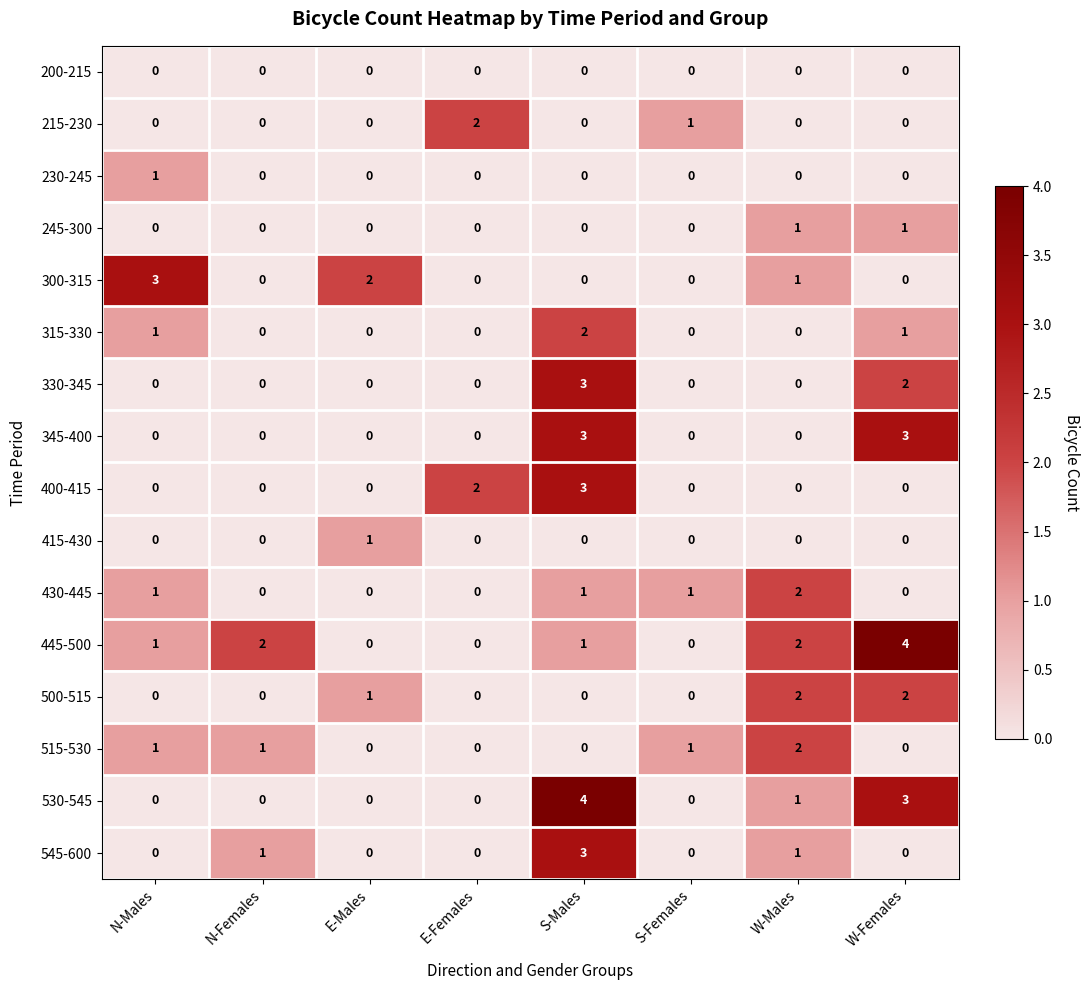

Count the 415-430 values in the range 0 to 1.

8